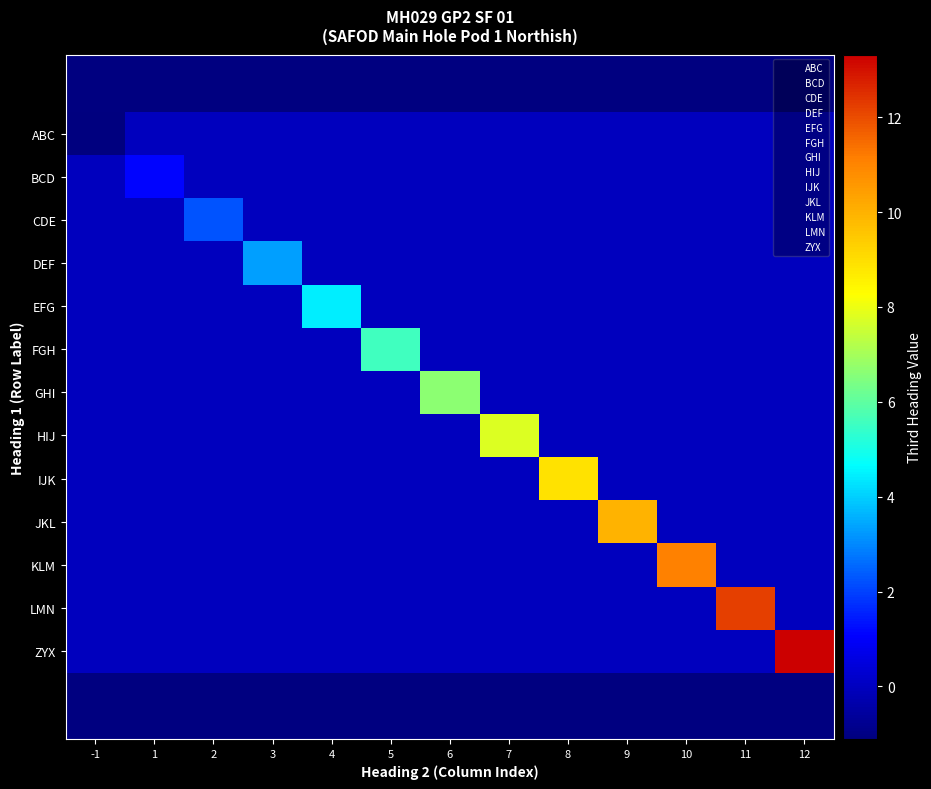

Rank the categories by ABC value from lowest to highest.

-1, 1, 2, 3, 4, 5, 6, 7, 8, 9, 10, 11, 12